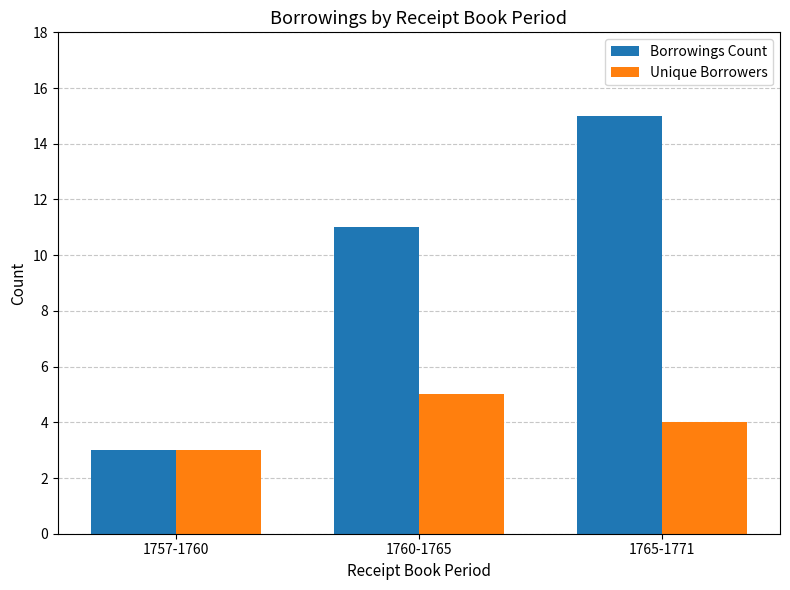

Which category has the lowest value in the Borrowings Count series?

1757-1760